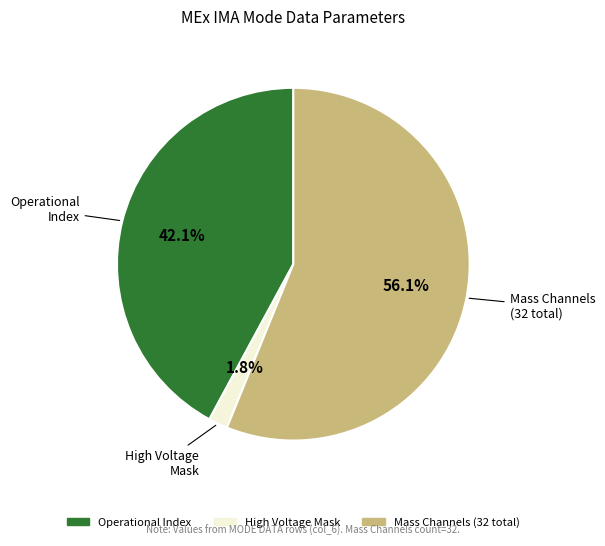

Is there a majority slice in this chart?

Yes